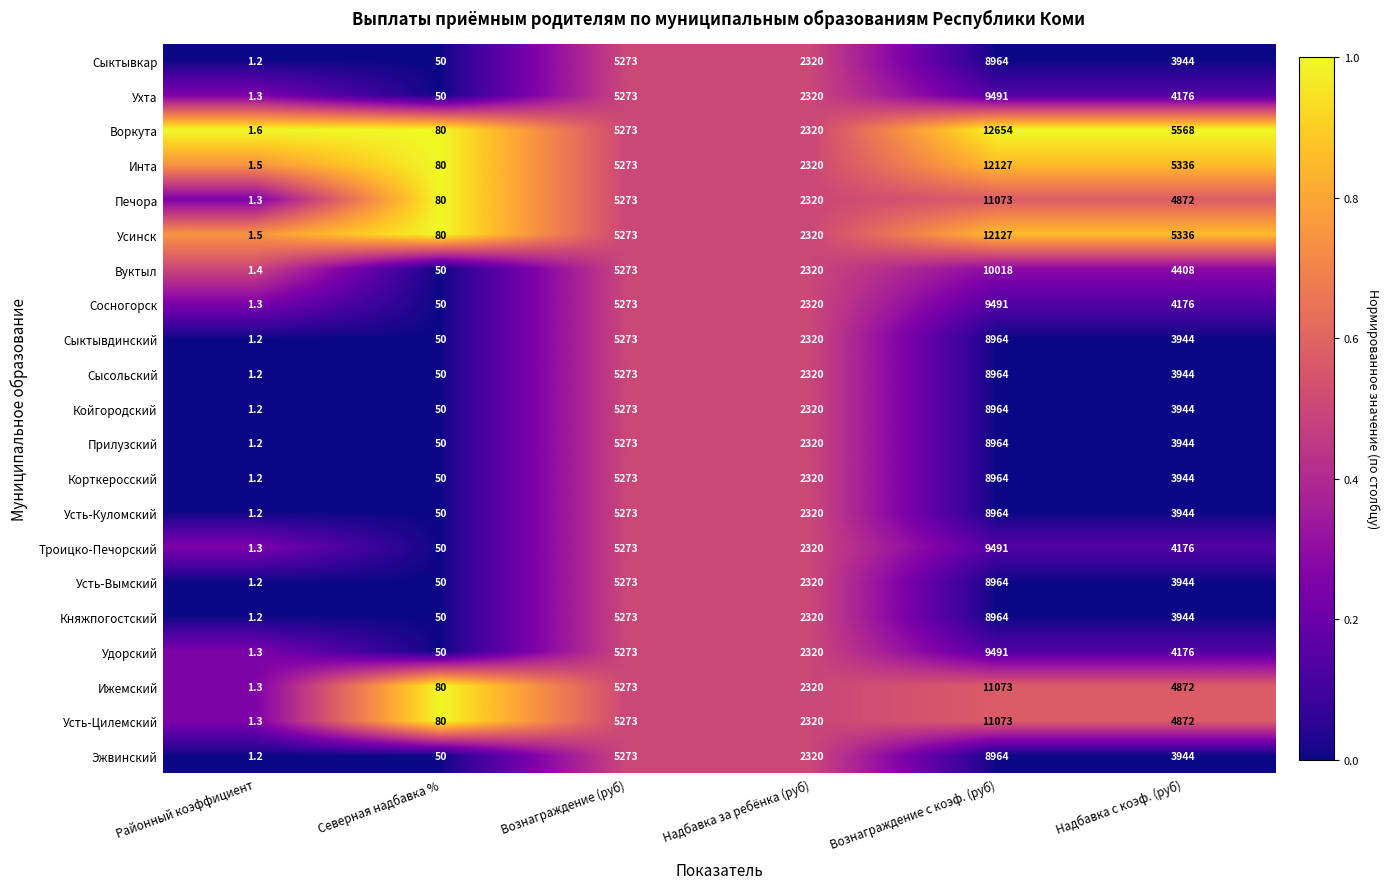

Which series has the largest range (max minus min)?

Воркута